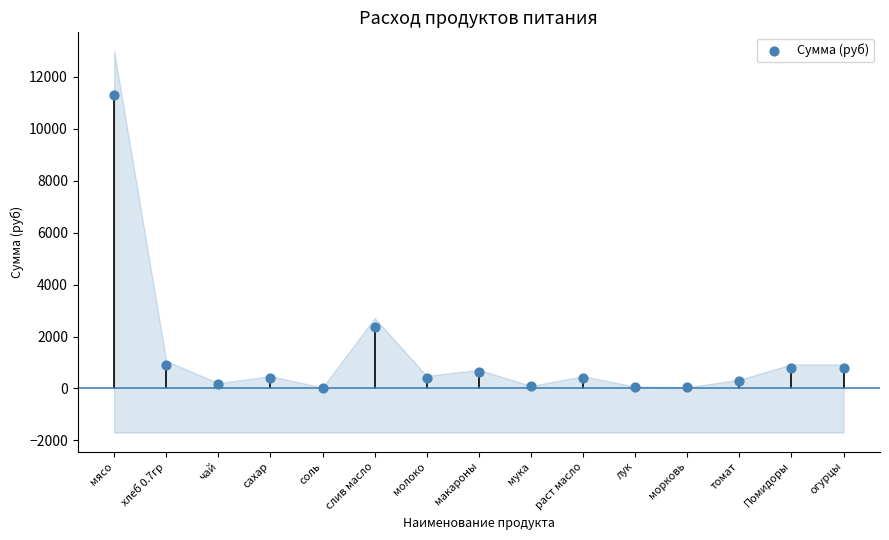

What is the range of Y values (max minus min)?

11242.6